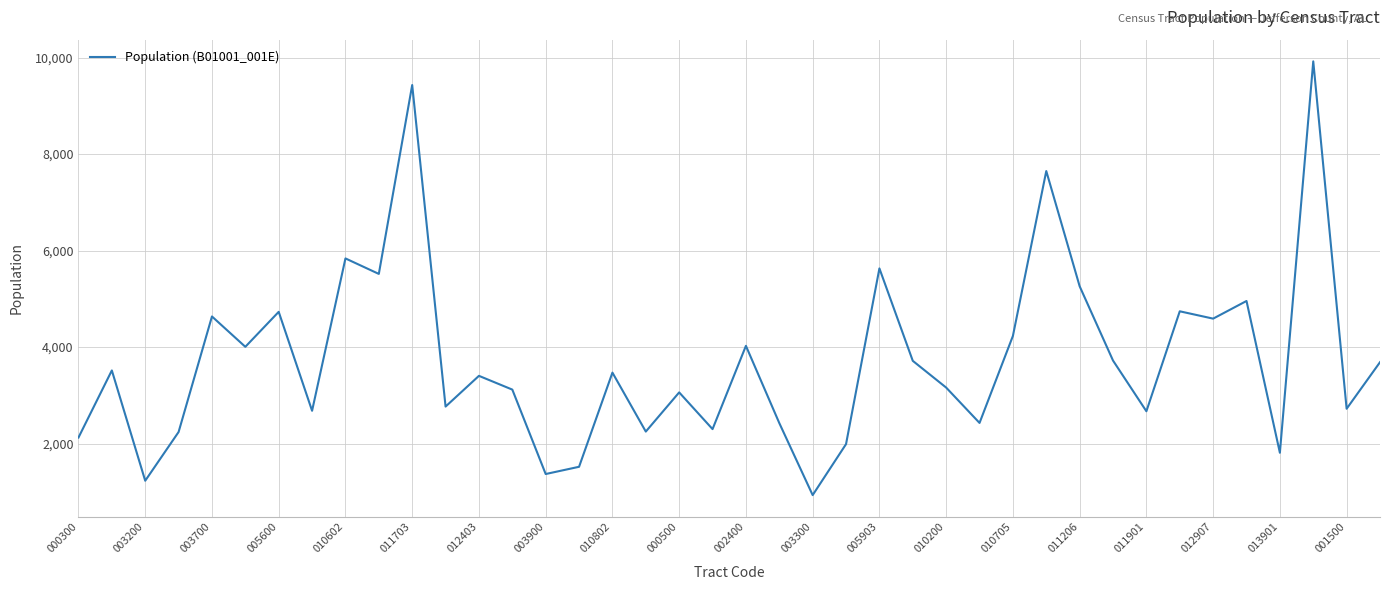

What is the smallest value displayed?

931